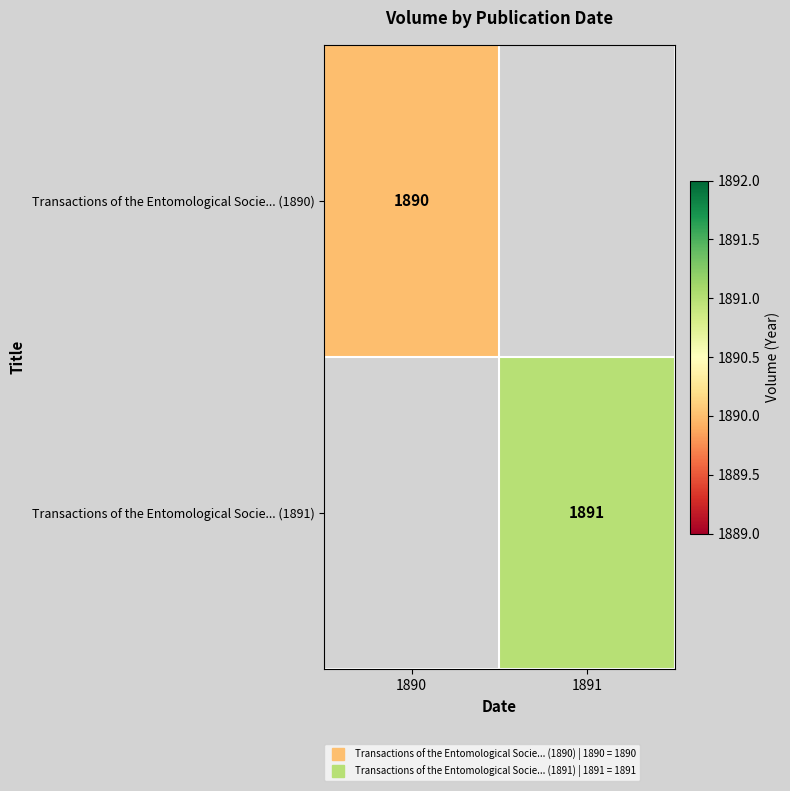

Rank the categories by Transactions of the Entomological Socie... (1891) value from lowest to highest.

1890, 1891